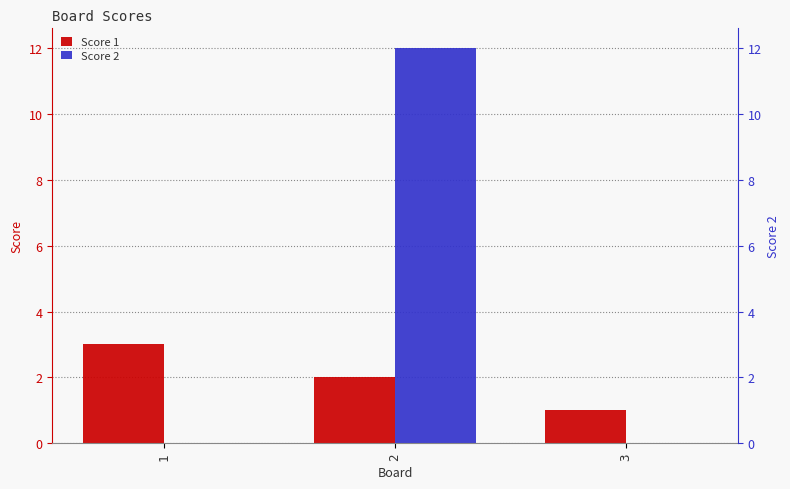

Does the chart contain any negative values?

No